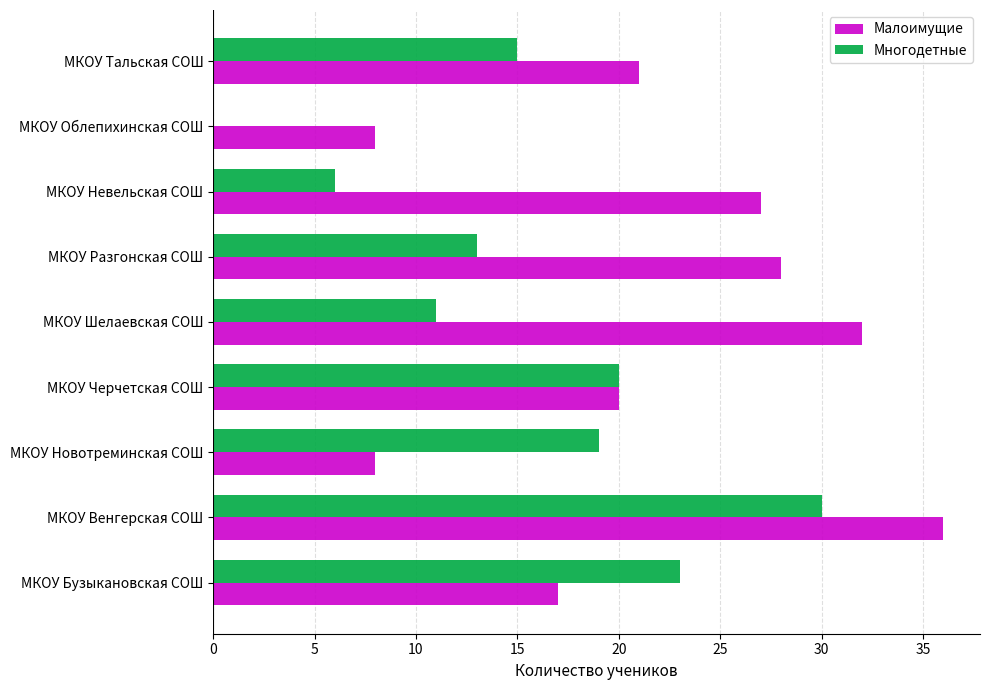

At which label does Малоимущие reach its peak?

МКОУ Венгерская СОШ